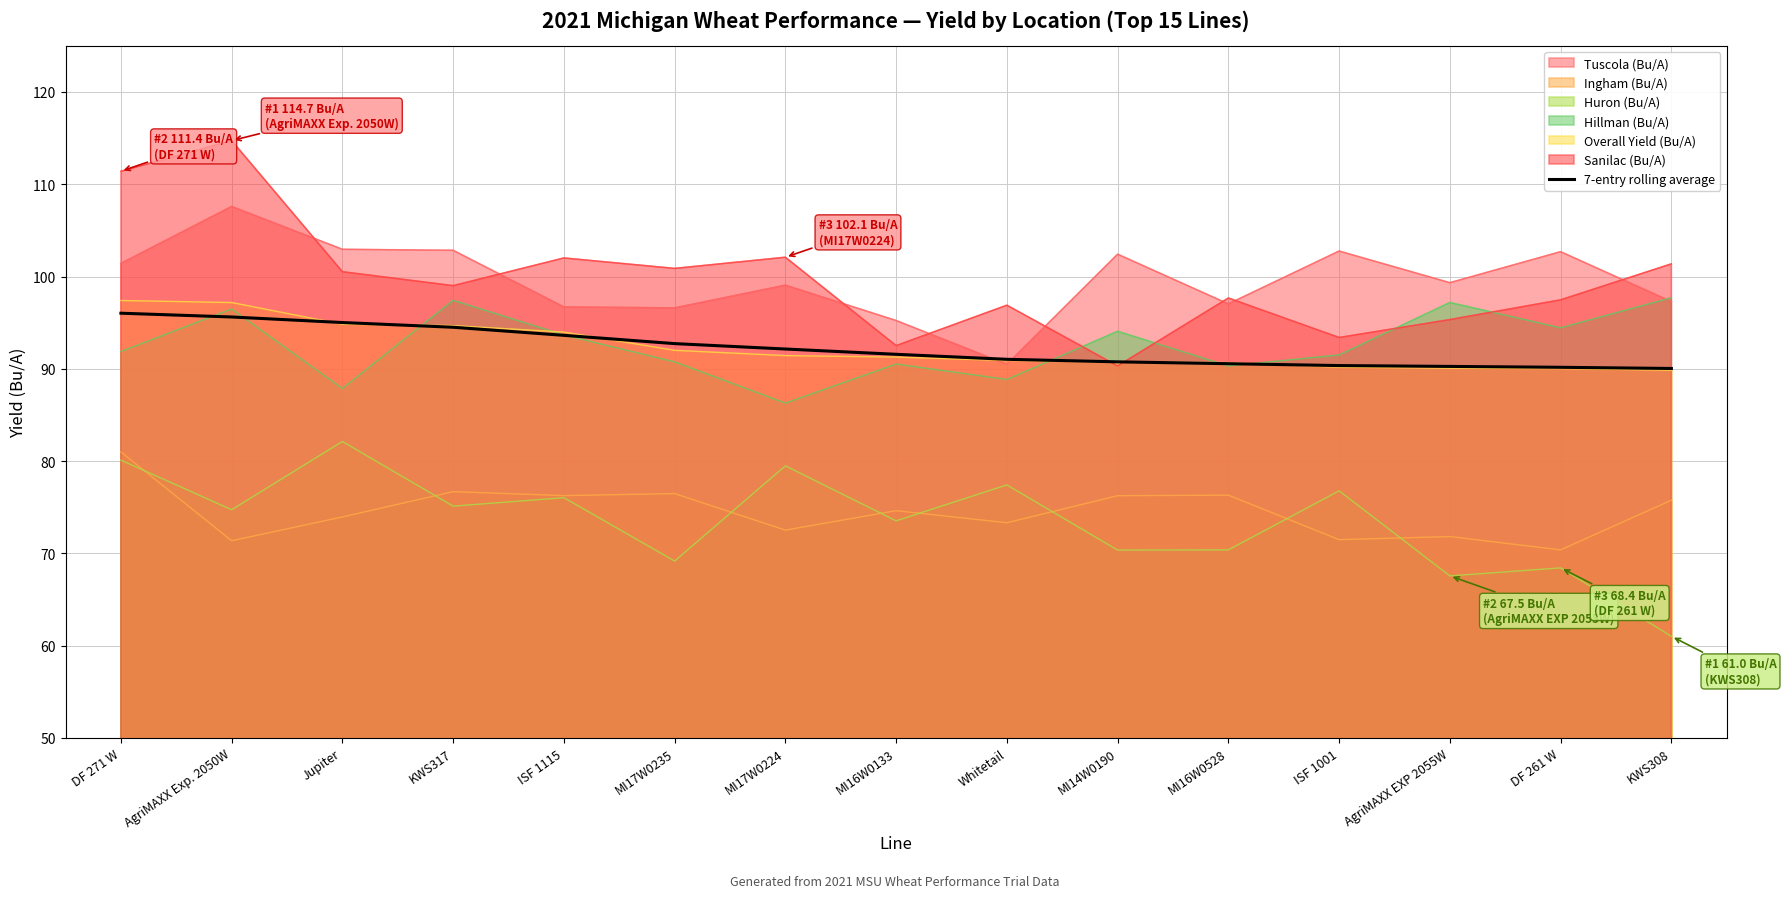

What is the highest value of the Huron (Bu/A) series?

82.1